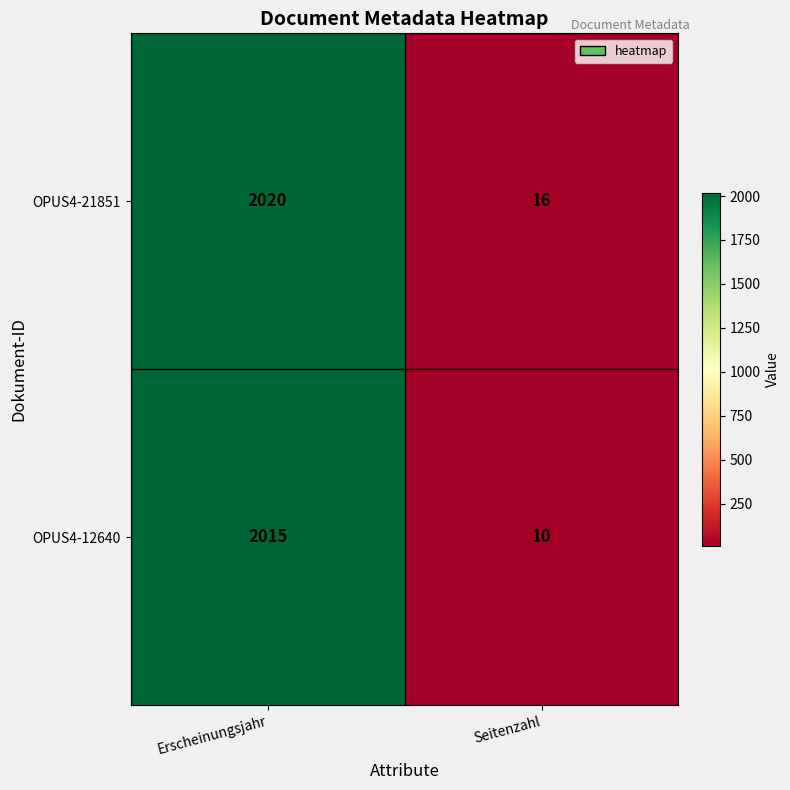

List the series in order of their peak value, highest first.

OPUS4-21851, OPUS4-12640